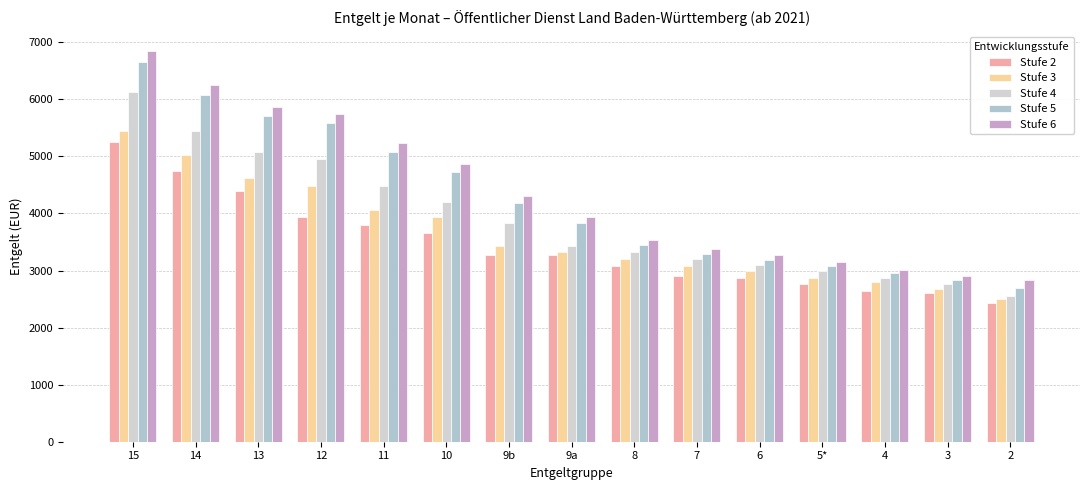

Is it true that Stufe 6 equals 3271.2 at 6?

True